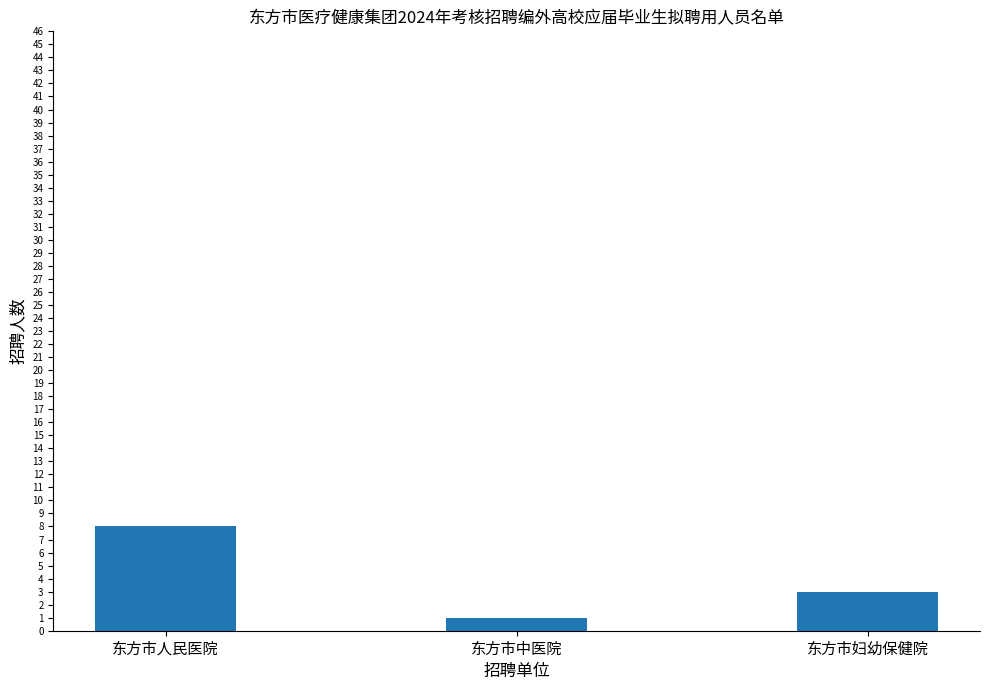

Which category has the lowest value across all series?

东方市中医院